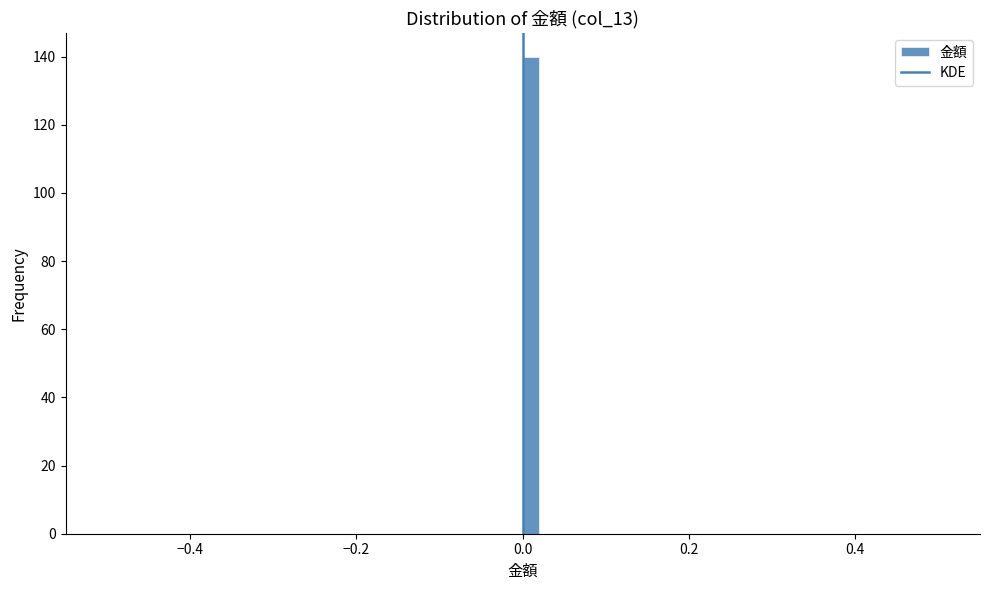

Around what value on the x-axis is the tallest bar? Give the approximate position of its centre, as read against the axis.

0.02